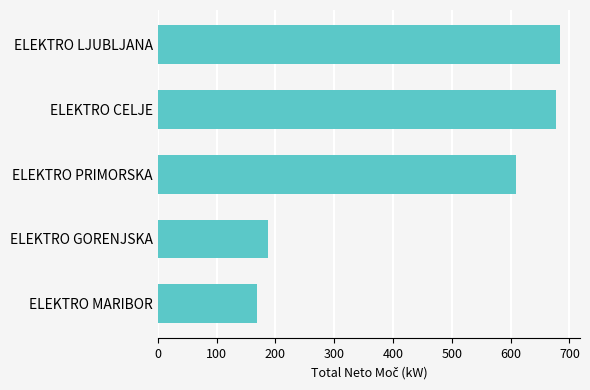

What is the difference between the second highest and minimum values?

509.1